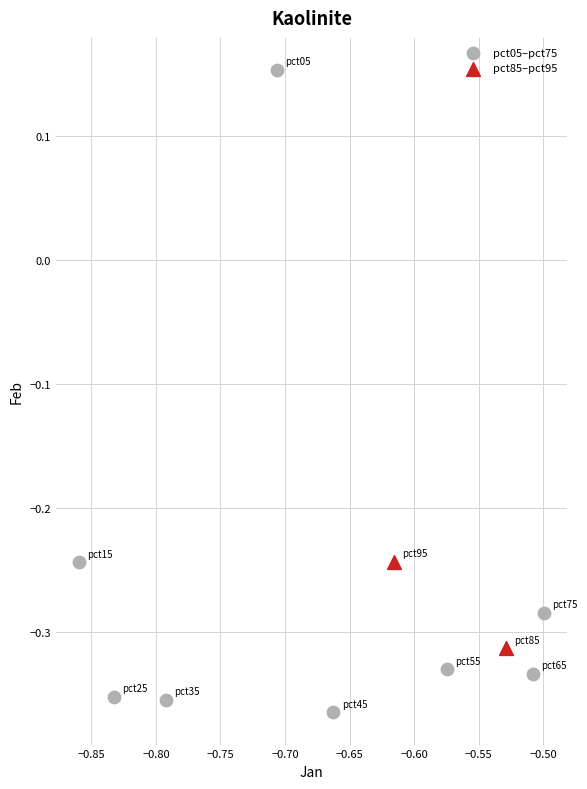

Which series contains the lowest Y value?

pct05–pct75